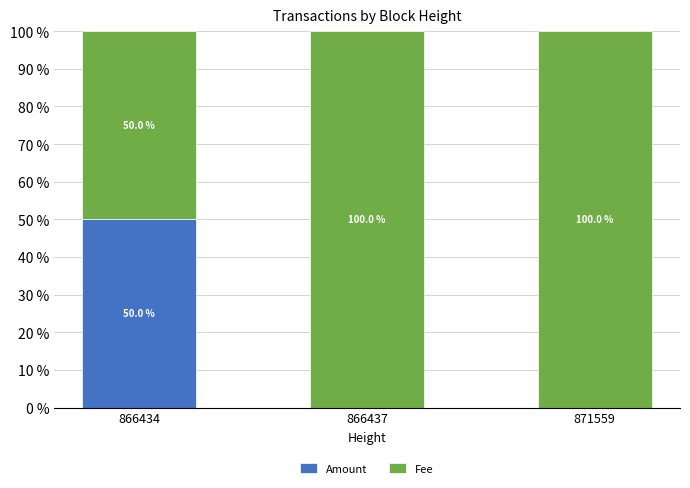

Does the chart contain stacked bars?

Yes